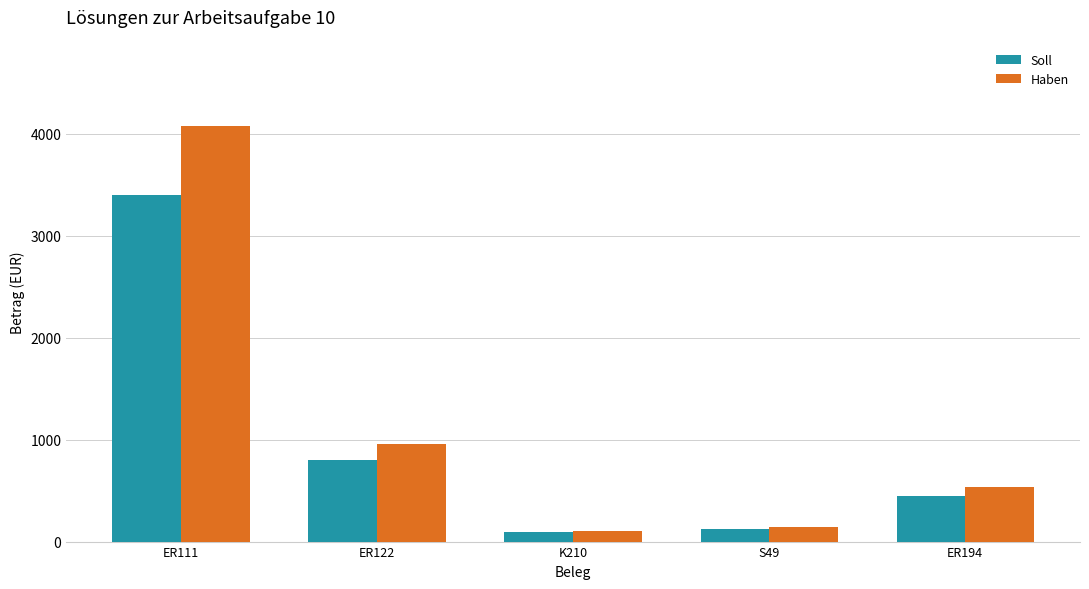

The value of Soll at ER111 is 3400. True or false?

True